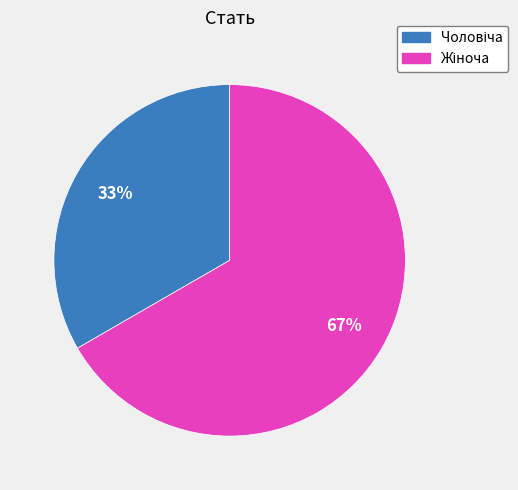

Is there any slice that represents more than half of the pie?

Yes